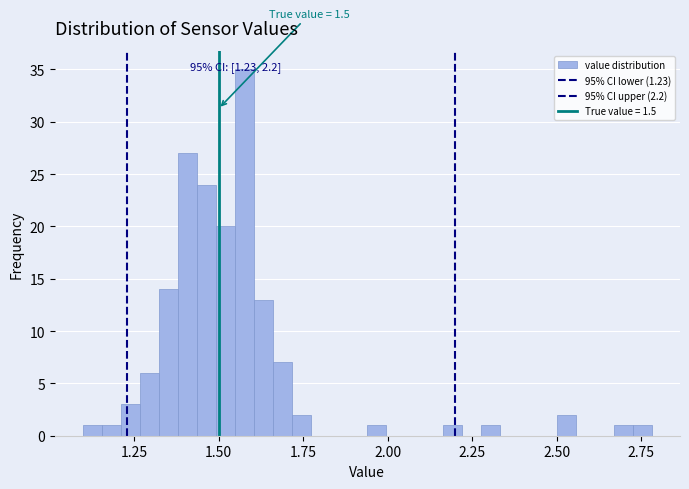

Around what value on the x-axis is the tallest bar? Give the approximate position of its centre, as read against the axis.

1.60